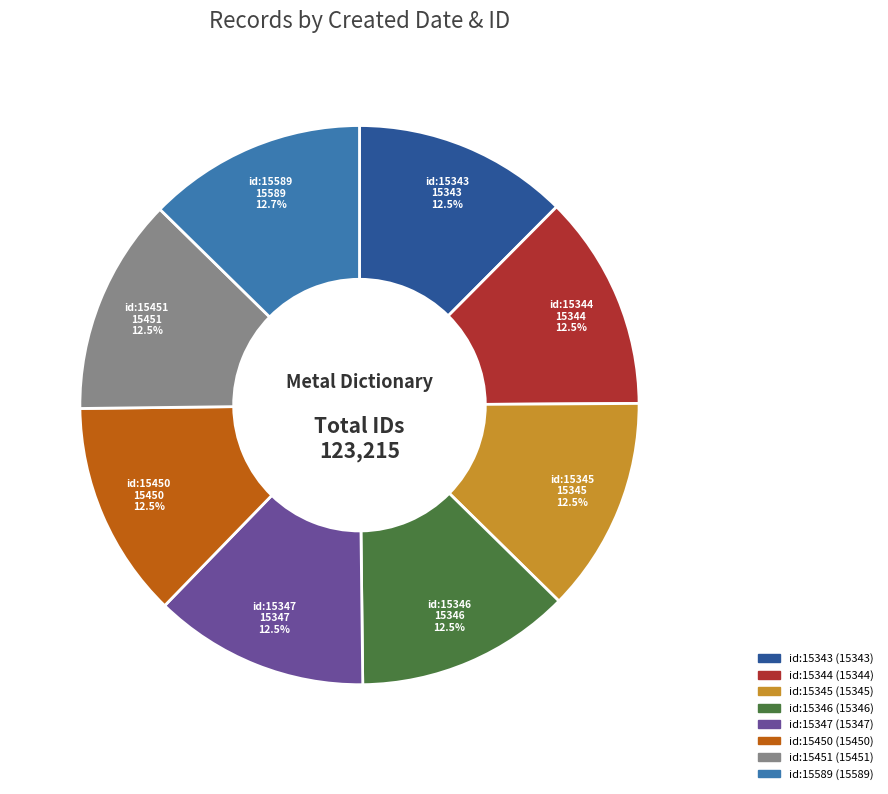

Does any single category account for the majority?

No